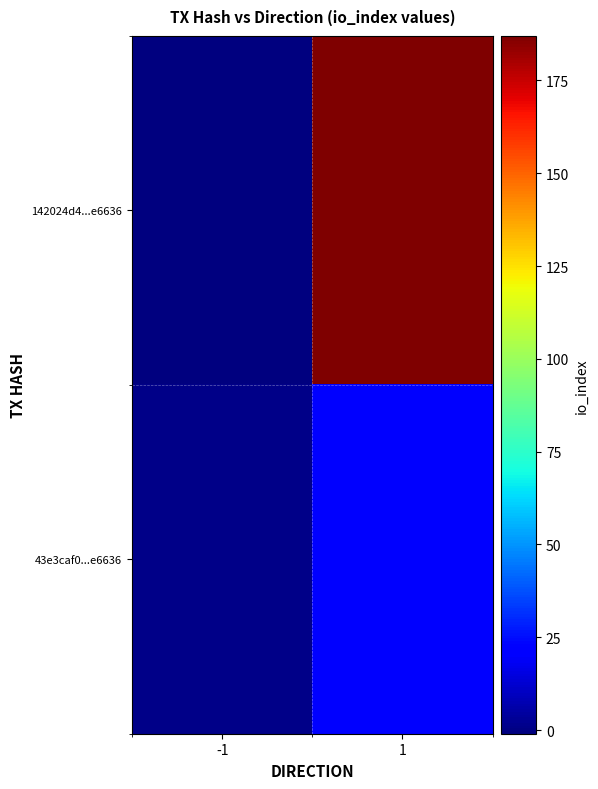

Reading left to right, transcribe all the data shown in this chart.

142024d4...e6636: -1=-1	1=187
43e3caf0...e6636: -1=1	1=21